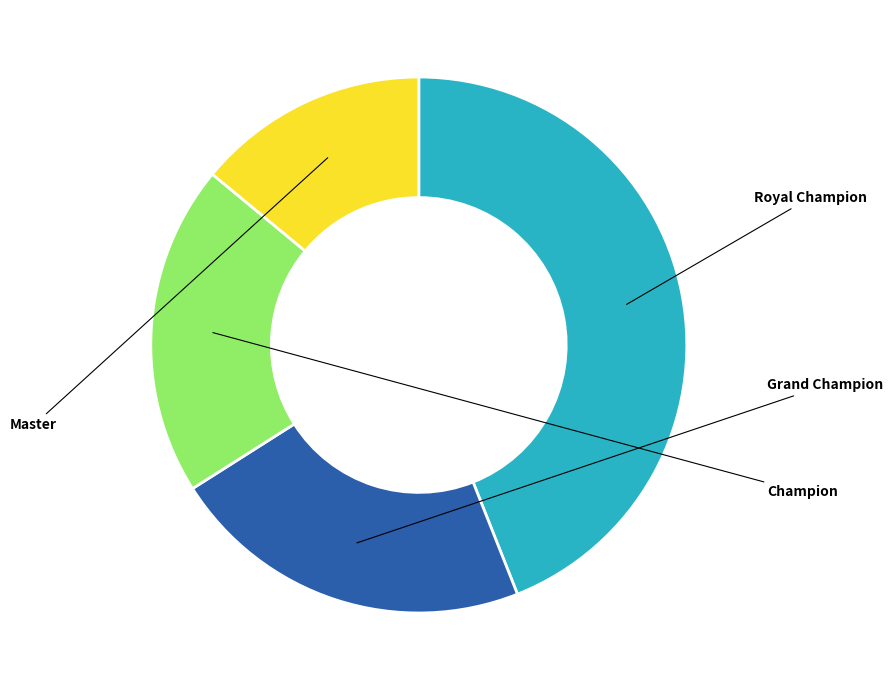

Is there any slice that represents more than half of the pie?

No